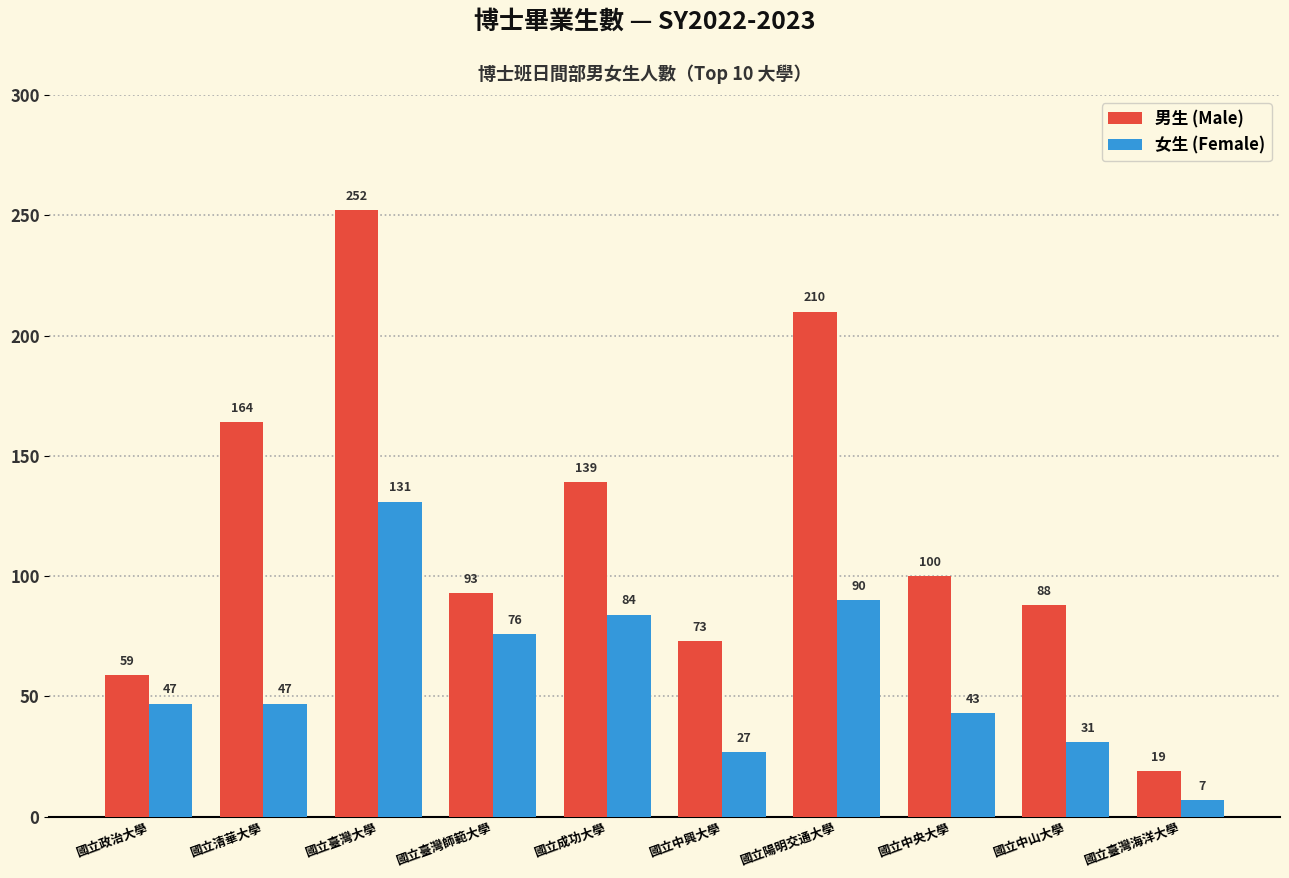

Rank the series by their maximum value, from highest to lowest.

男生 (Male), 女生 (Female)